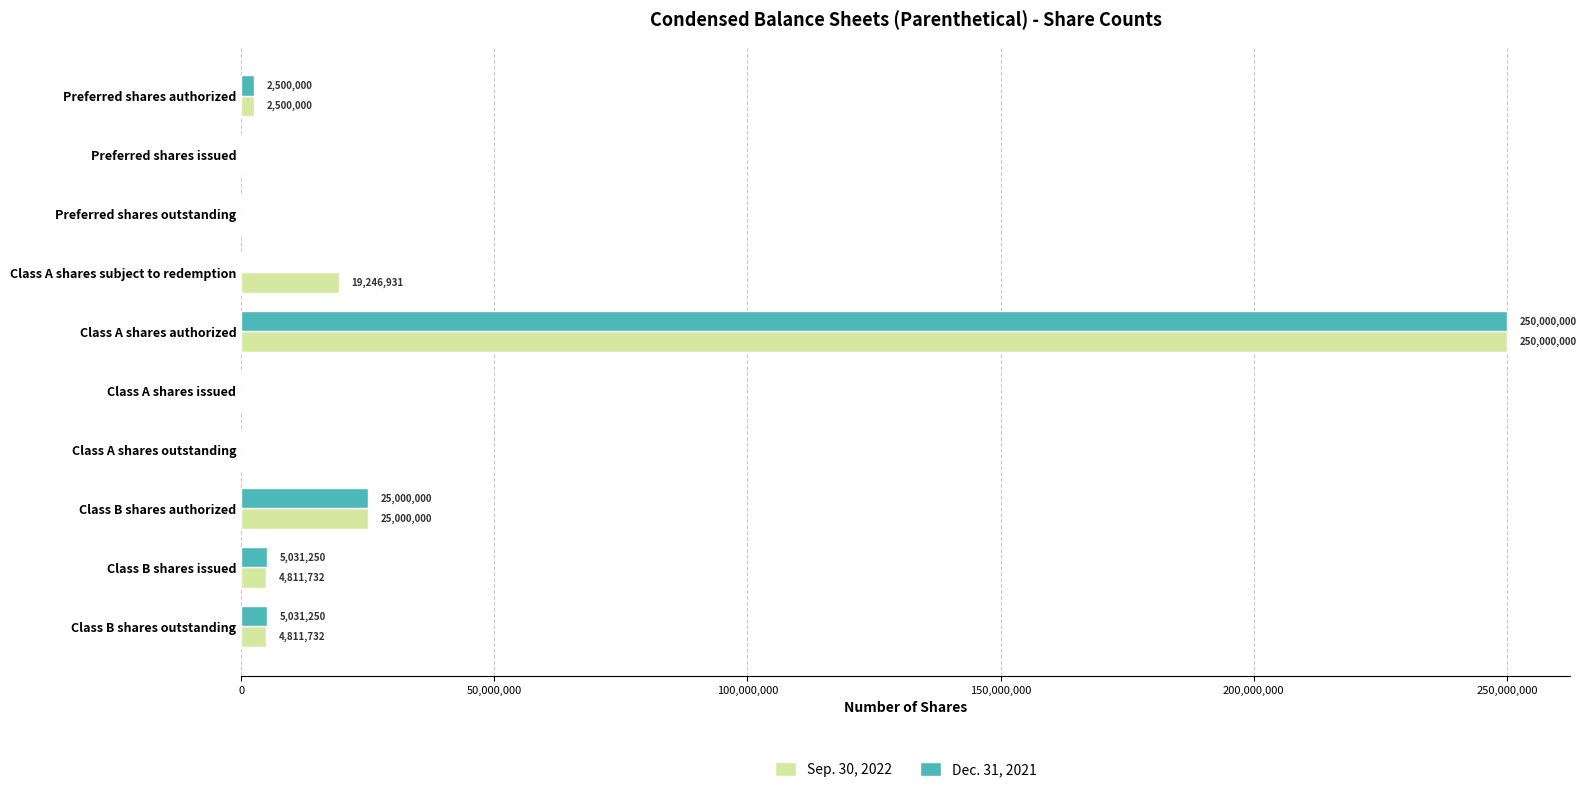

At which category does the chart reach its peak across all series?

Class A shares authorized